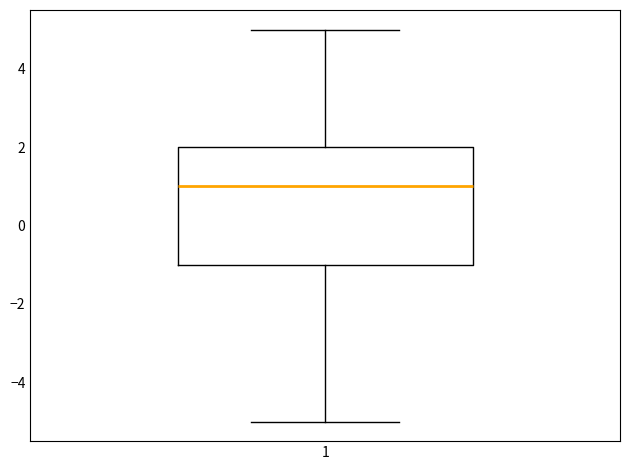

Where does the lower whisker of the box at x = 1 end on the y-axis? The values are not printed on the chart, so give them approximately, as read against the axis.

-5